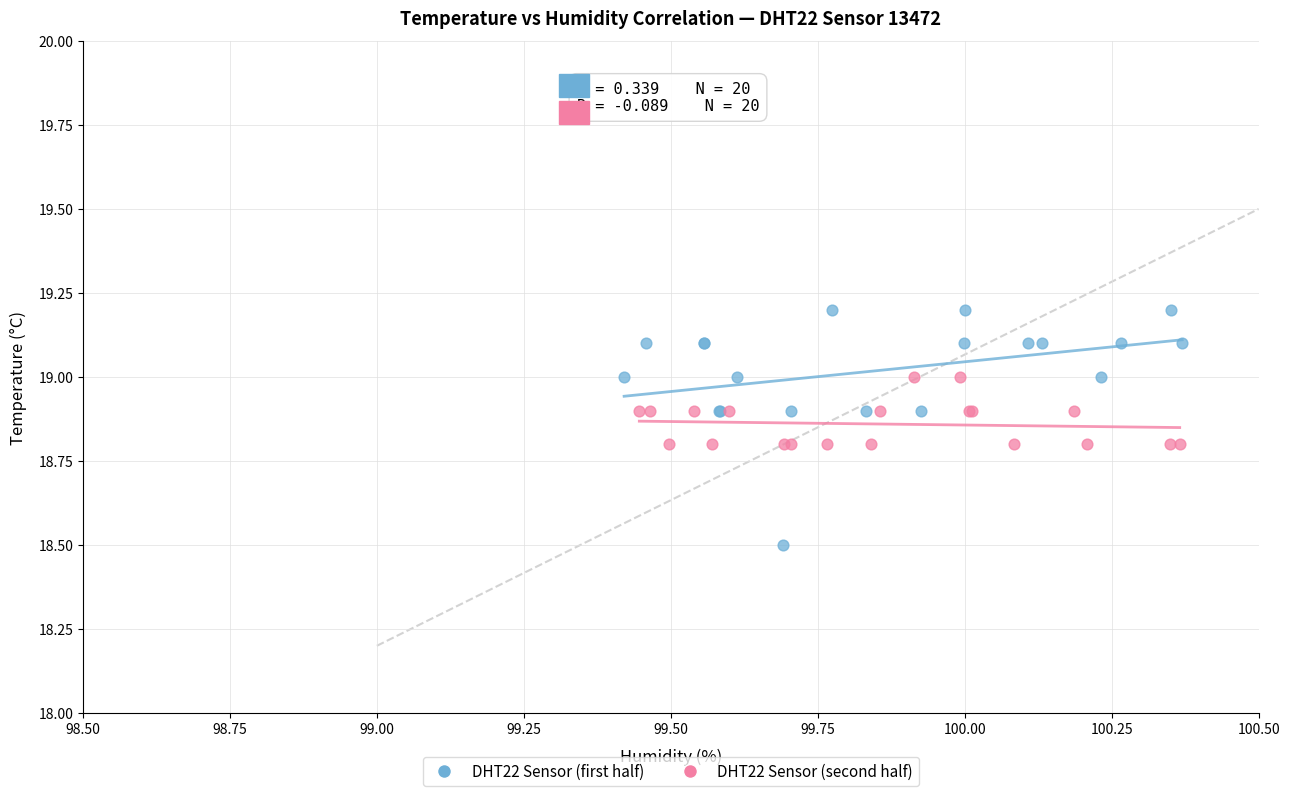

What are all the series names shown in the legend?

DHT22 Sensor (first half), DHT22 Sensor (second half)